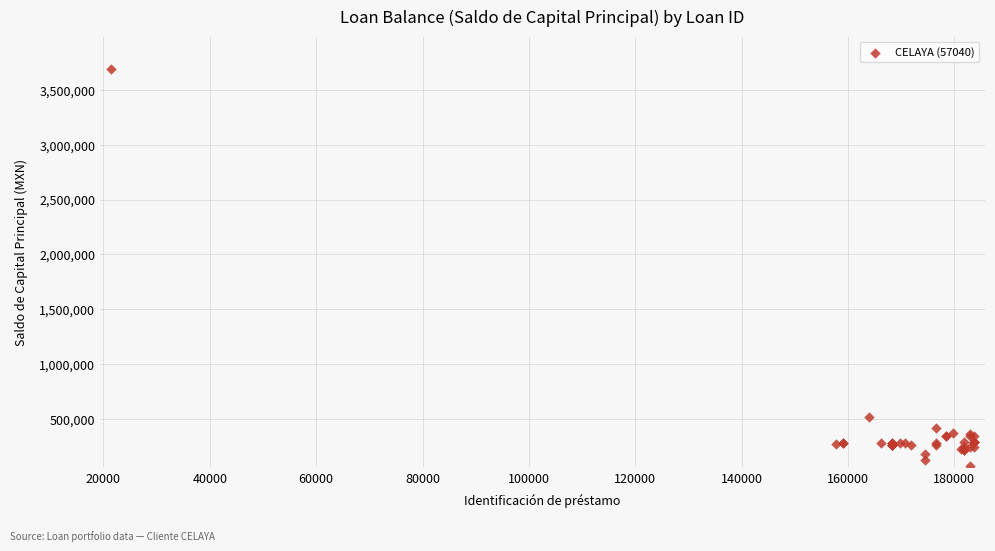

What Y value in the scatter plot is closest to 1880822?

521662.8